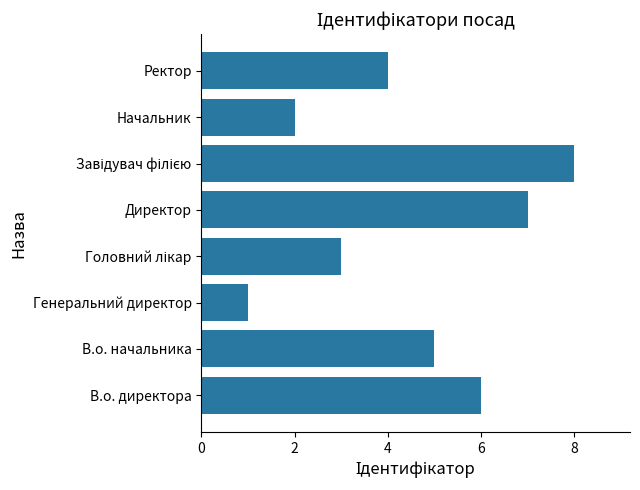

What is the change in value from В.о. директора to Начальник?

-4